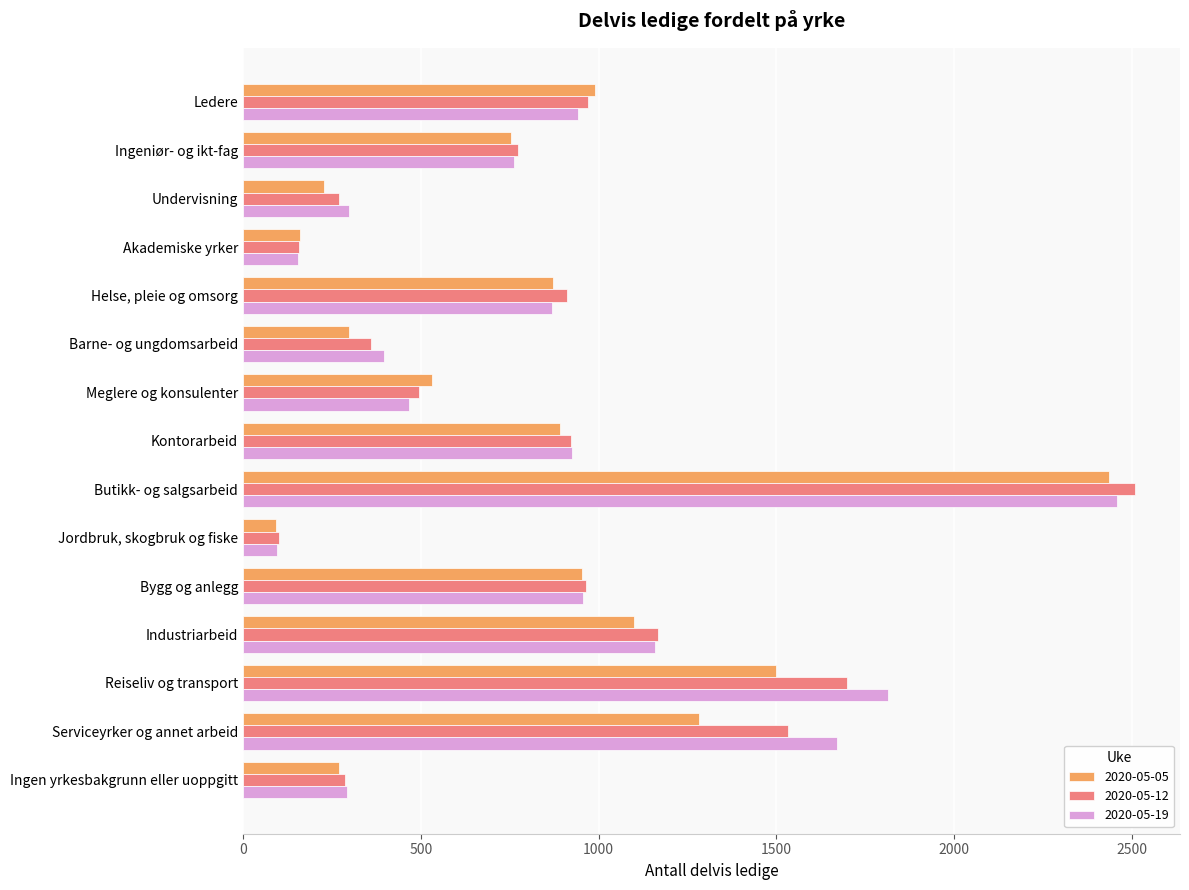

At which label does 2020-05-12 reach its peak?

Butikk- og salgsarbeid